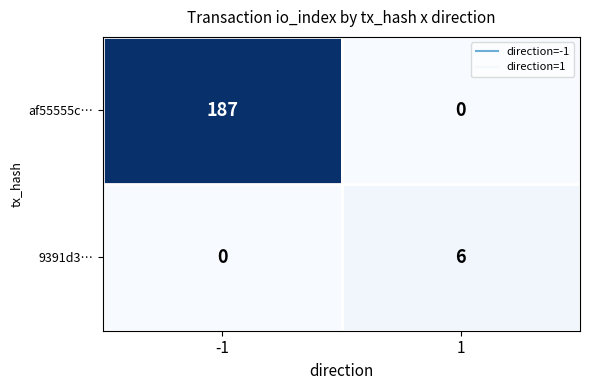

The af55555c… series shows 187 at -1. True or false?

True